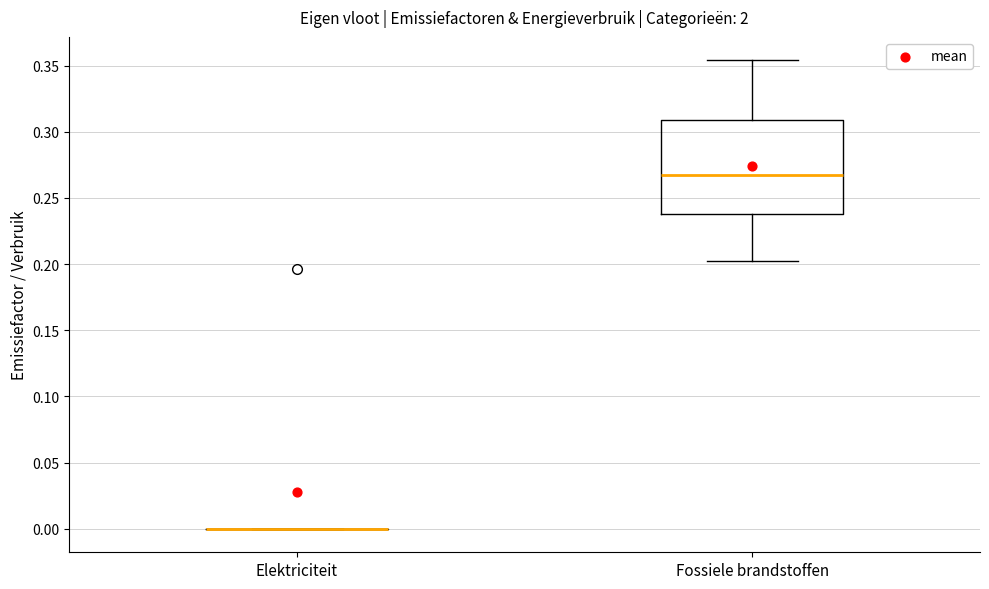

Where is the upper edge of the box for Fossiele brandstoffen on the y-axis? The values are not printed on the chart, so give them approximately, as read against the axis.

0.310